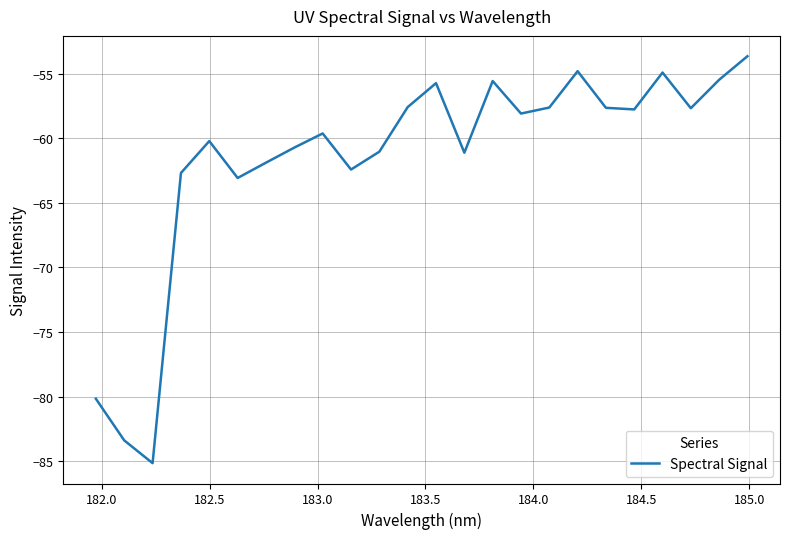

What is the difference between the maximum and minimum values?

31.5